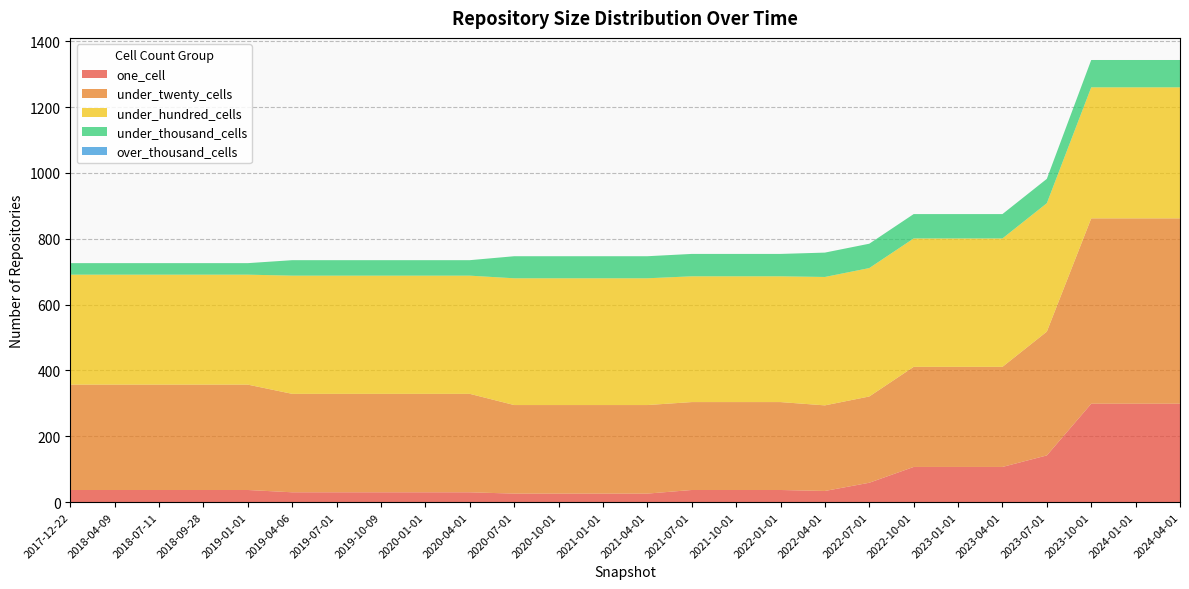

Reading left to right, transcribe all the data shown in this chart.

one_cell: 2017-12-22=37	2018-04-09=37	2018-07-11=37	2018-09-28=37	2019-01-01=37	2019-04-06=30	2019-07-01=30	2019-10-09=30	2020-01-01=30	2020-04-01=30	2020-07-01=26	2020-10-01=26	2021-01-01=26	2021-04-01=26	2021-07-01=37	2021-10-01=37	2022-01-01=37	2022-04-01=34	2022-07-01=59	2022-10-01=107	2023-01-01=107	2023-04-01=107	2023-07-01=142	2023-10-01=299	2024-01-01=299	2024-04-01=299
under_twenty_cells: 2017-12-22=320	2018-04-09=320	2018-07-11=320	2018-09-28=320	2019-01-01=320	2019-04-06=299	2019-07-01=299	2019-10-09=299	2020-01-01=299	2020-04-01=299	2020-07-01=269	2020-10-01=269	2021-01-01=269	2021-04-01=269	2021-07-01=267	2021-10-01=267	2022-01-01=267	2022-04-01=260	2022-07-01=262	2022-10-01=304	2023-01-01=304	2023-04-01=304	2023-07-01=376	2023-10-01=563	2024-01-01=563	2024-04-01=563
under_hundred_cells: 2017-12-22=334	2018-04-09=334	2018-07-11=334	2018-09-28=334	2019-01-01=334	2019-04-06=359	2019-07-01=359	2019-10-09=359	2020-01-01=359	2020-04-01=359	2020-07-01=385	2020-10-01=385	2021-01-01=385	2021-04-01=385	2021-07-01=382	2021-10-01=382	2022-01-01=382	2022-04-01=390	2022-07-01=390	2022-10-01=390	2023-01-01=390	2023-04-01=390	2023-07-01=390	2023-10-01=398	2024-01-01=398	2024-04-01=398
under_thousand_cells: 2017-12-22=35	2018-04-09=35	2018-07-11=35	2018-09-28=35	2019-01-01=35	2019-04-06=47	2019-07-01=47	2019-10-09=47	2020-01-01=47	2020-04-01=47	2020-07-01=67	2020-10-01=67	2021-01-01=67	2021-04-01=67	2021-07-01=68	2021-10-01=68	2022-01-01=68	2022-04-01=74	2022-07-01=74	2022-10-01=74	2023-01-01=74	2023-04-01=74	2023-07-01=74	2023-10-01=83	2024-01-01=83	2024-04-01=83
over_thousand_cells: 2017-12-22=0	2018-04-09=0	2018-07-11=0	2018-09-28=0	2019-01-01=0	2019-04-06=0	2019-07-01=0	2019-10-09=0	2020-01-01=0	2020-04-01=0	2020-07-01=0	2020-10-01=0	2021-01-01=0	2021-04-01=0	2021-07-01=0	2021-10-01=0	2022-01-01=0	2022-04-01=0	2022-07-01=0	2022-10-01=0	2023-01-01=0	2023-04-01=0	2023-07-01=0	2023-10-01=0	2024-01-01=0	2024-04-01=0